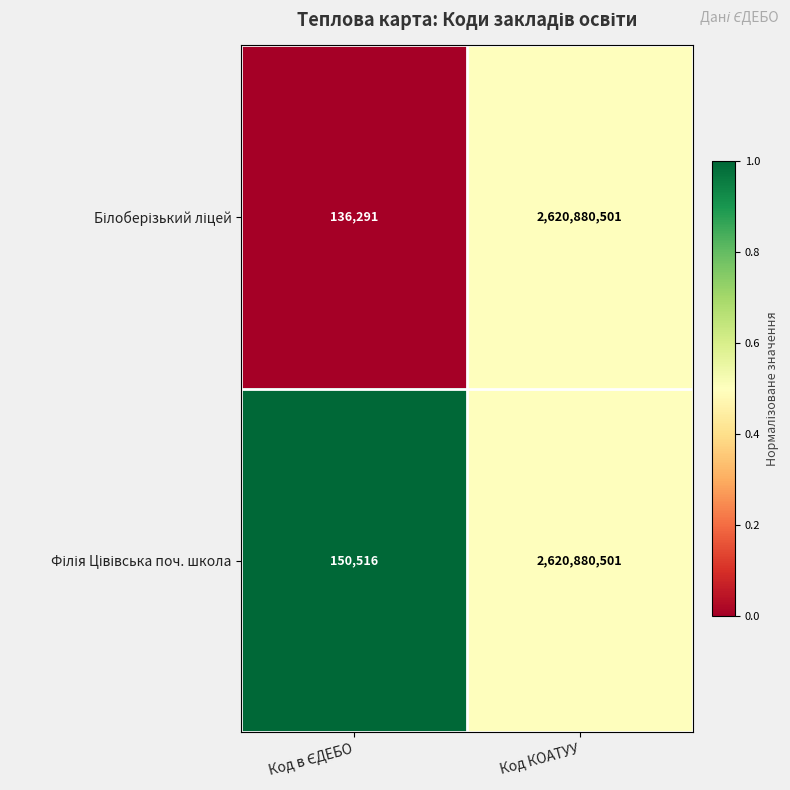

At which category is the sum across all series the highest?

Код КОАТУУ